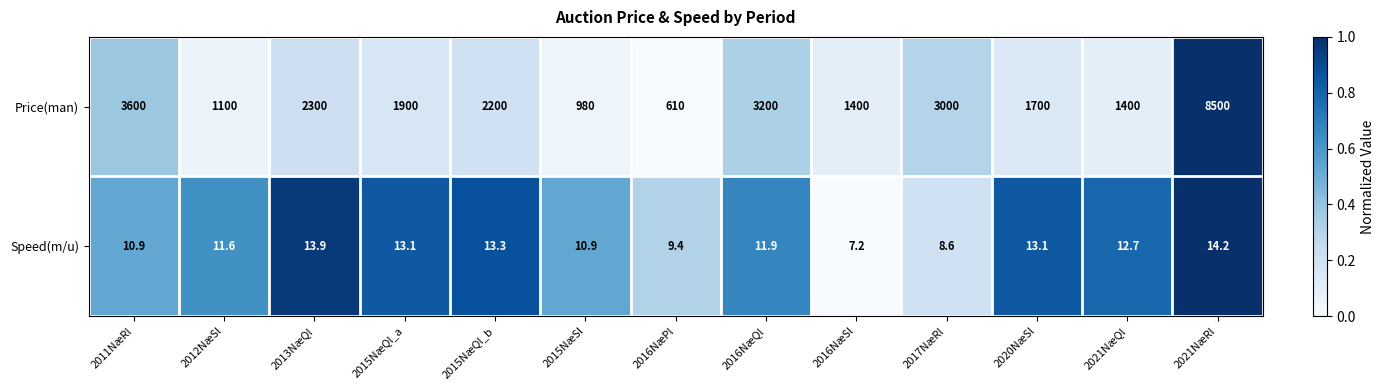

Which series has the largest total across all categories?

Price(man)